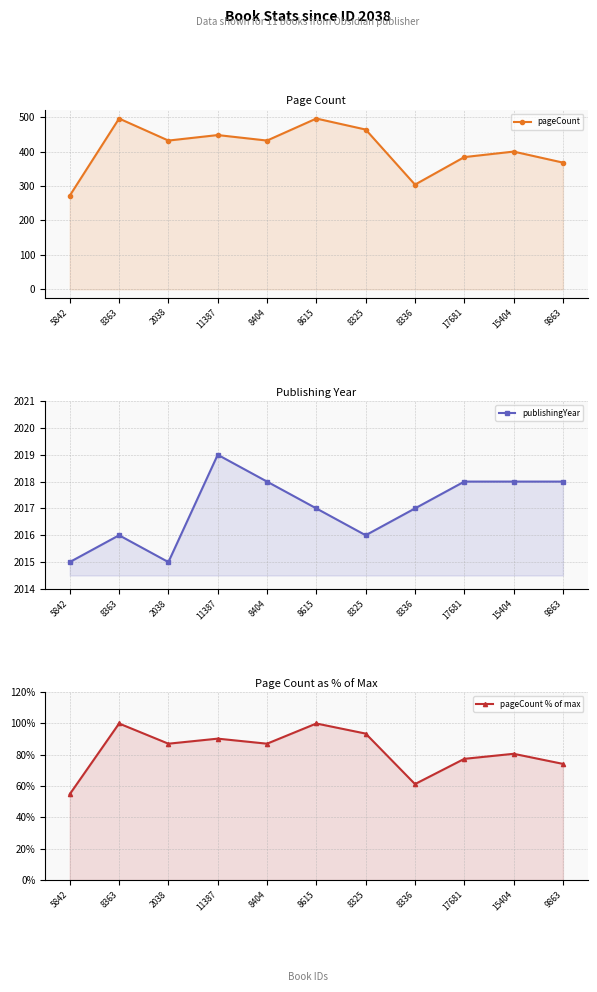

What are all the series names shown in the legend?

pageCount, publishingYear, pageCount % of max